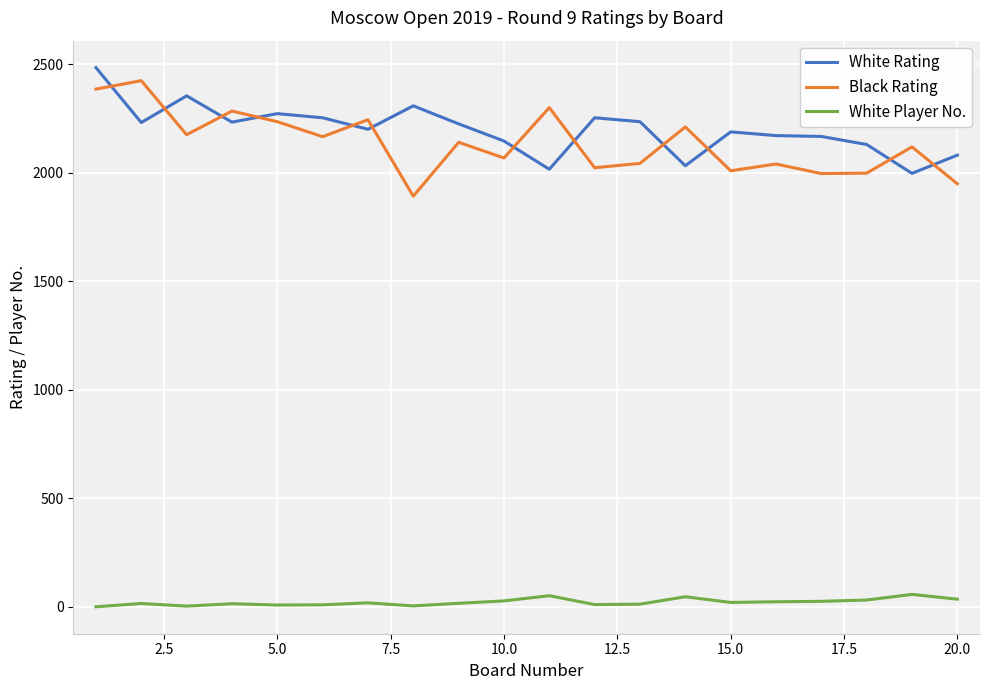

True or false: Black Rating and White Player No. cross at least once.

False